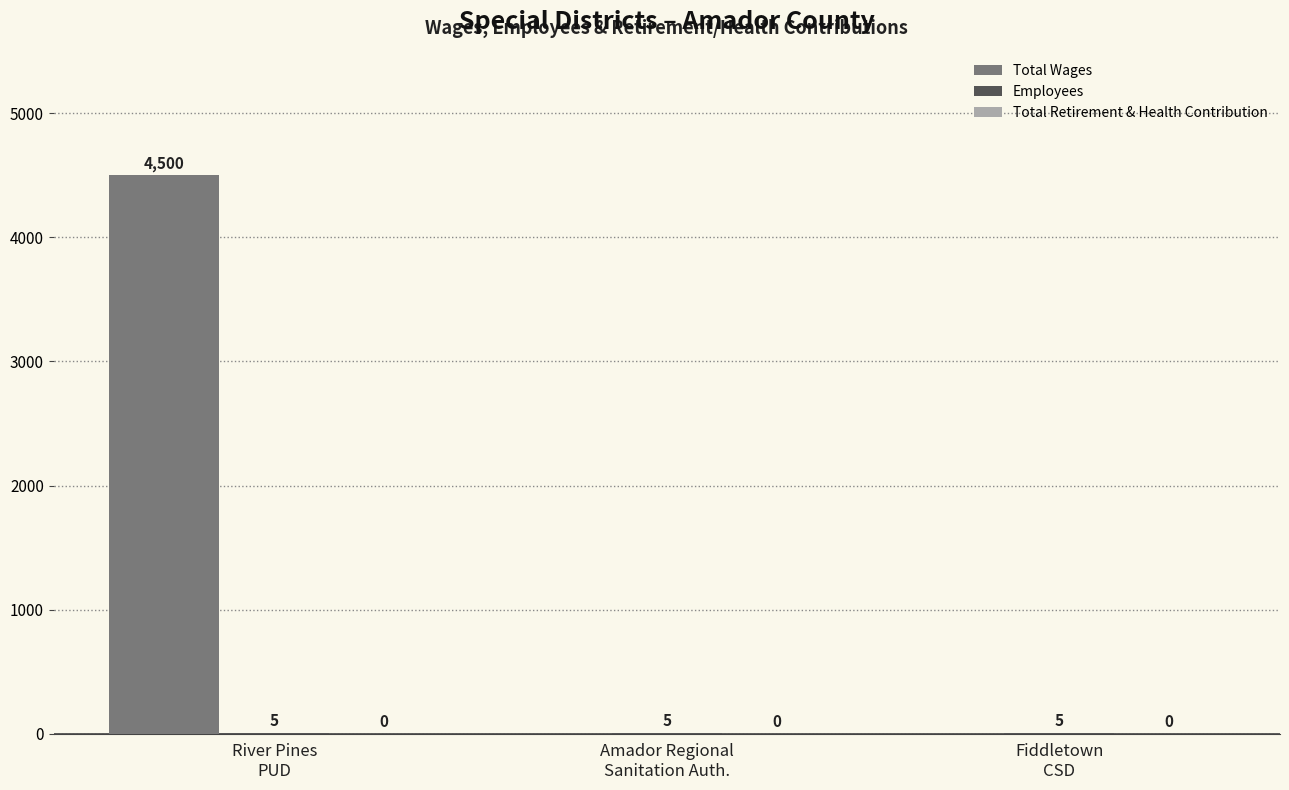

Are the bars grouped side by side (vs. stacked)?

Yes